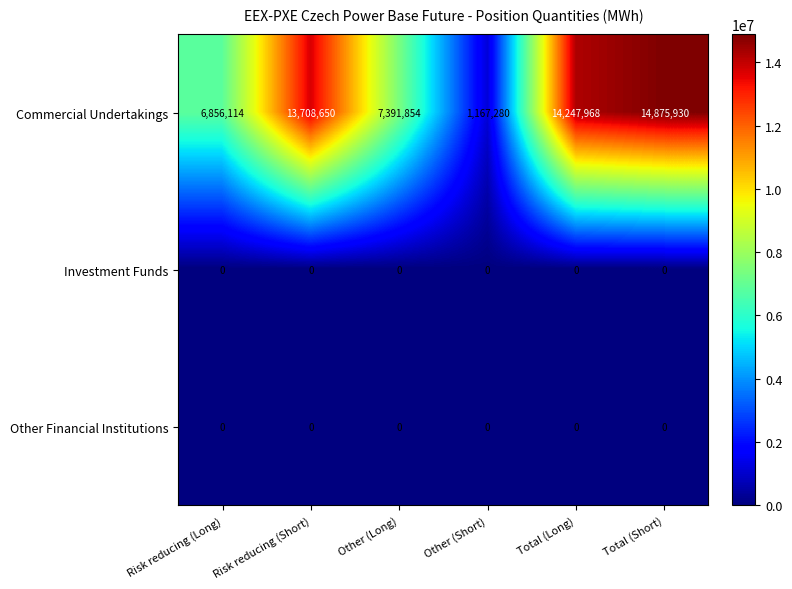

List the labels in order of Commercial Undertakings value, smallest first.

Other (Short), Risk reducing (Long), Other (Long), Risk reducing (Short), Total (Long), Total (Short)